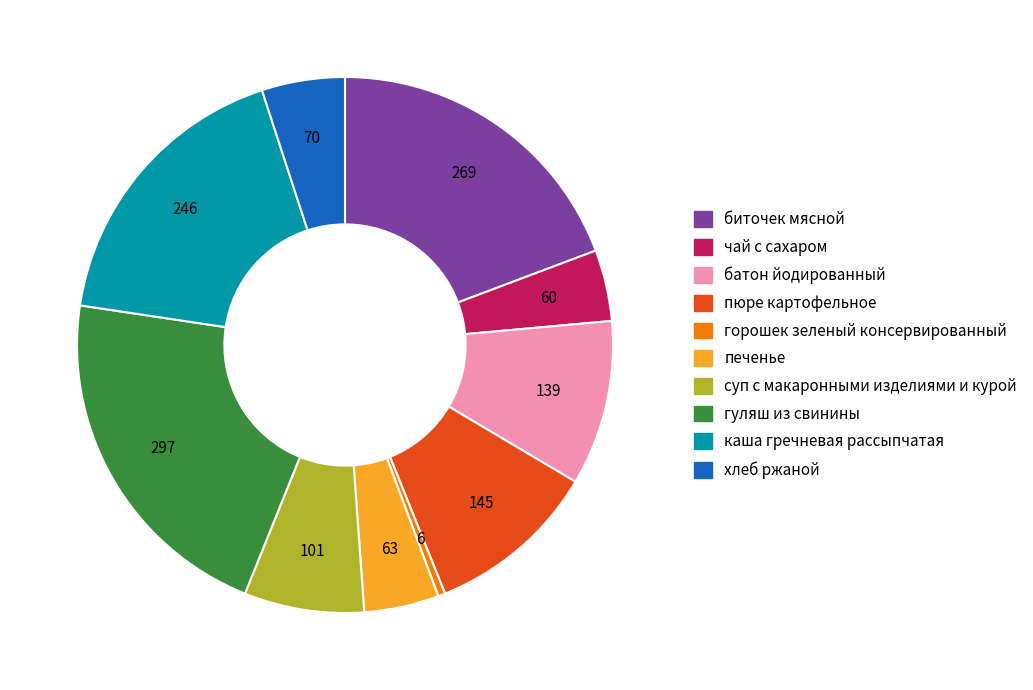

Which category has the smallest portion of the pie?

горошек зеленый консервированный